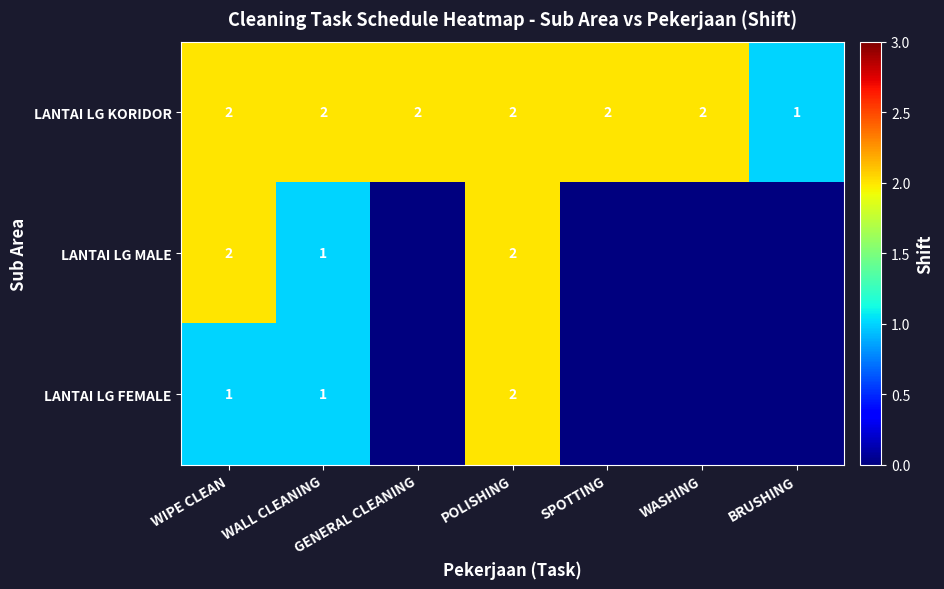

What is the total value across all series at WALL CLEANING?

4